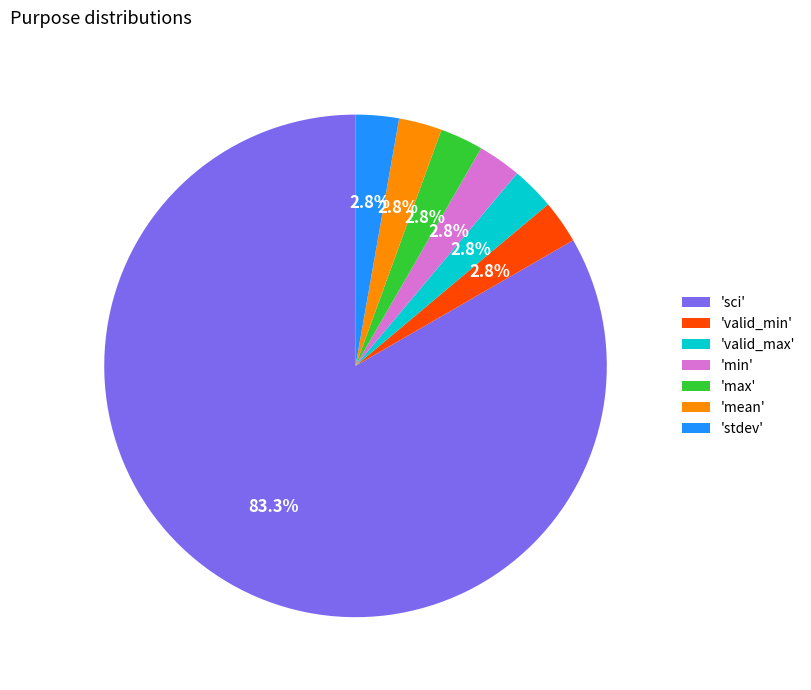

What is the largest slice in the pie chart?

'sci'